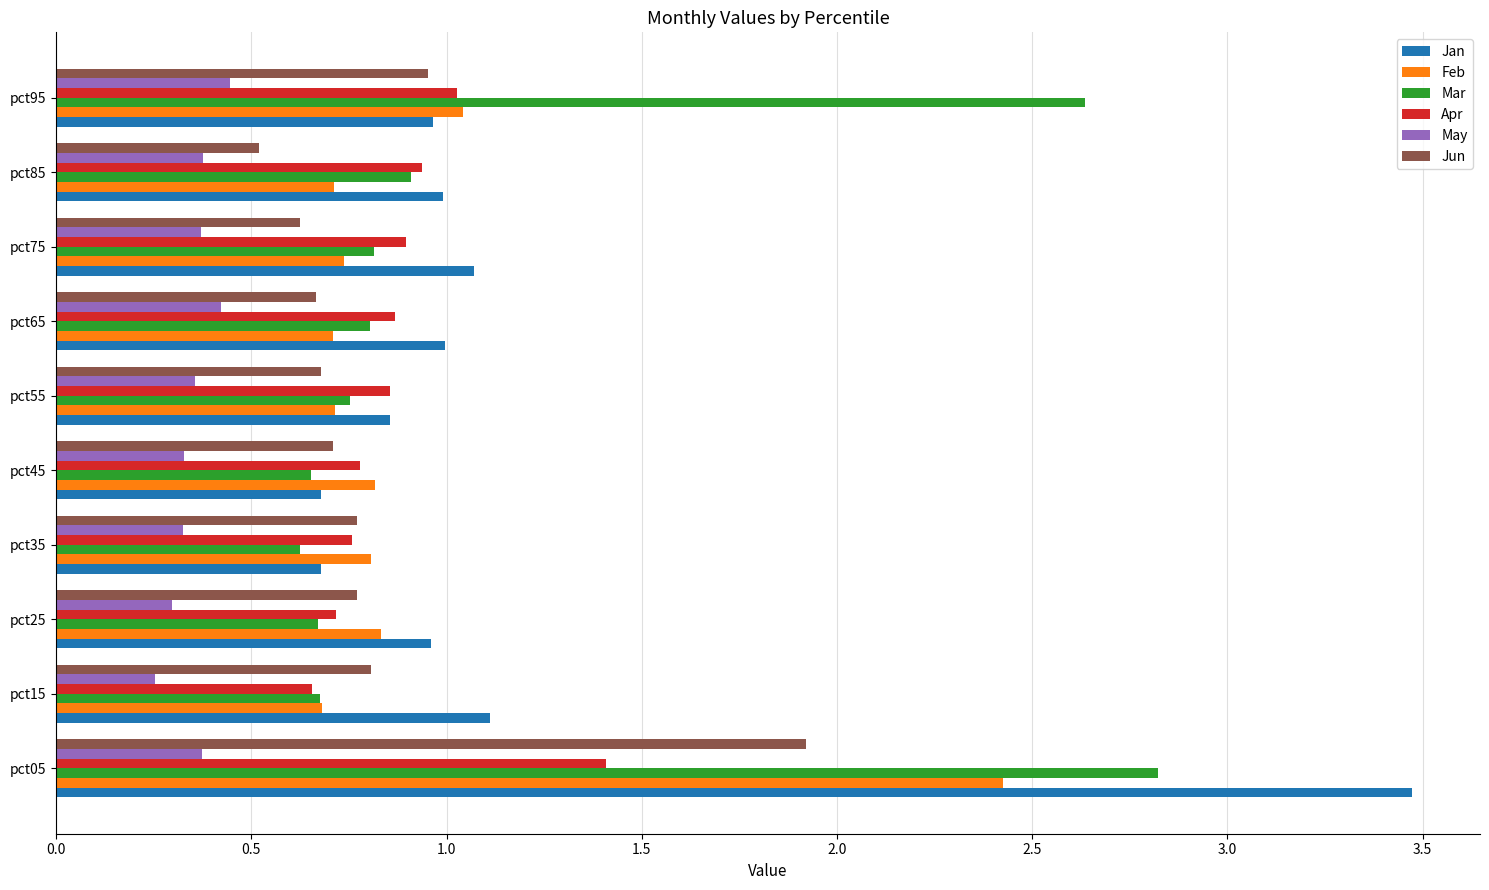

What is the sum of all May values?

3.5